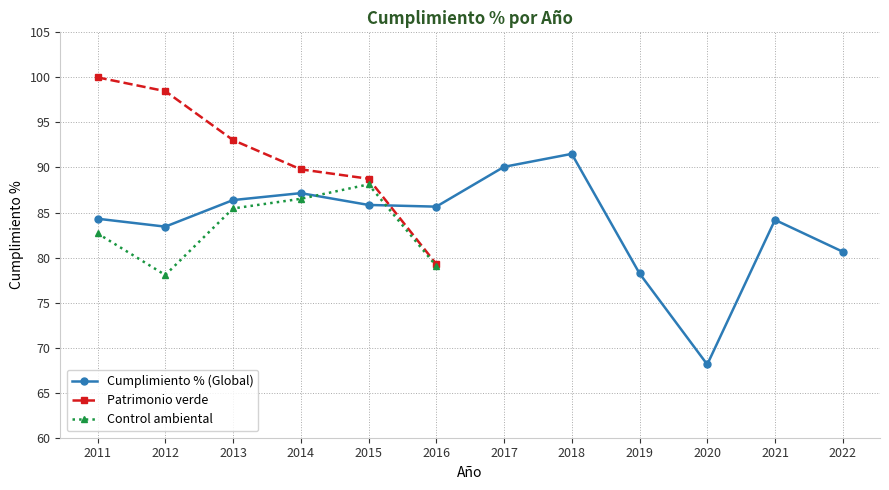

In Cumplimiento % (Global), how many points are higher than both neighbors (excluding endpoints)?

3